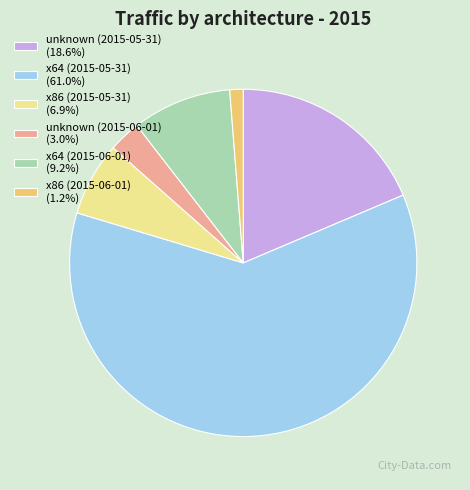

Does any single category account for the majority?

Yes